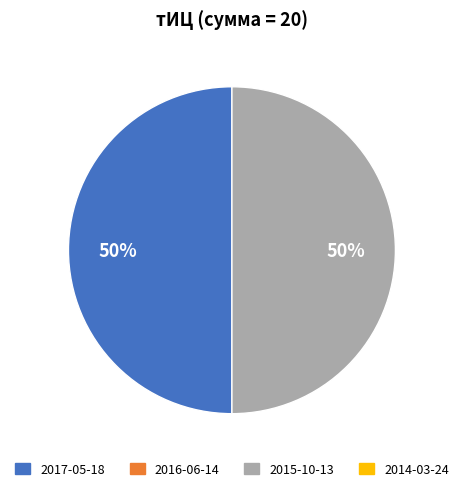

To the nearest percent, what is the difference between the largest and smallest slice percentages?

0%